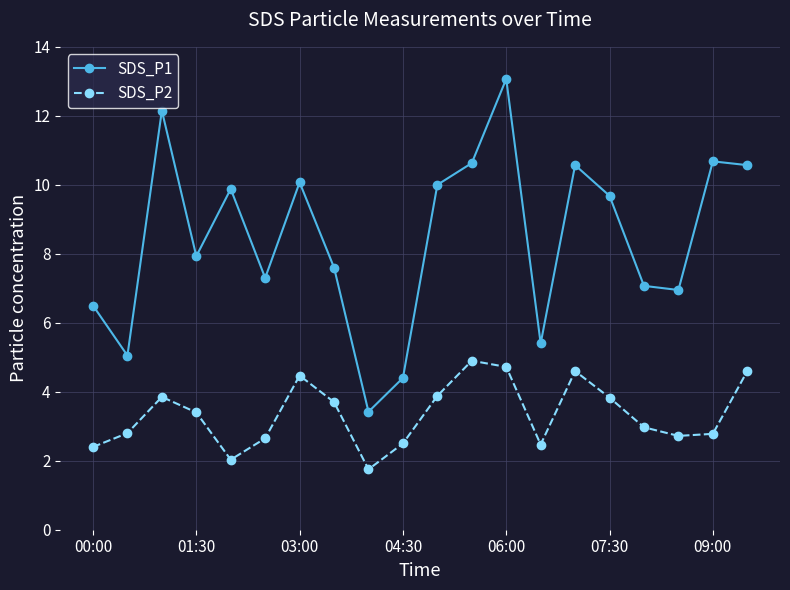

True or false: SDS_P2 and SDS_P1 intersect in this chart.

False